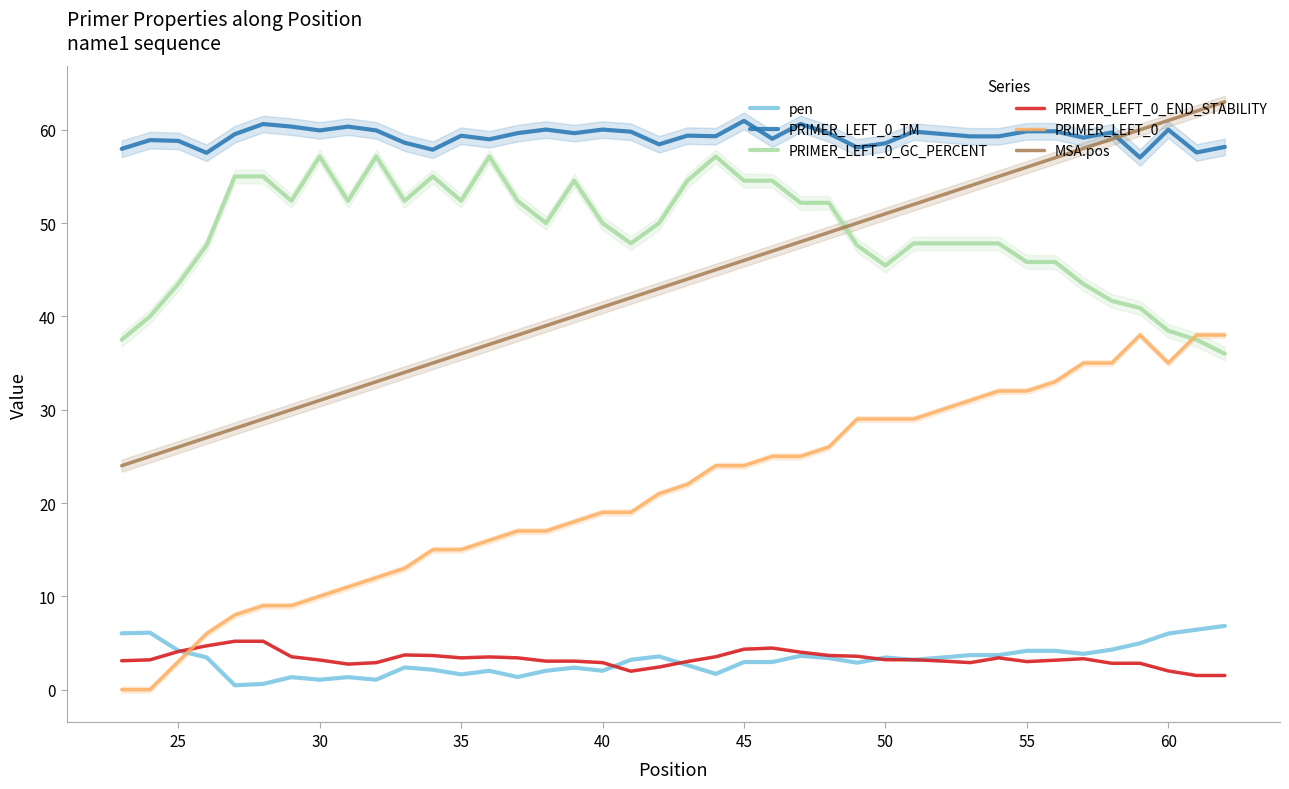

Is it true that PRIMER_LEFT_0_GC_PERCENT equals 31.3 at 30?

False